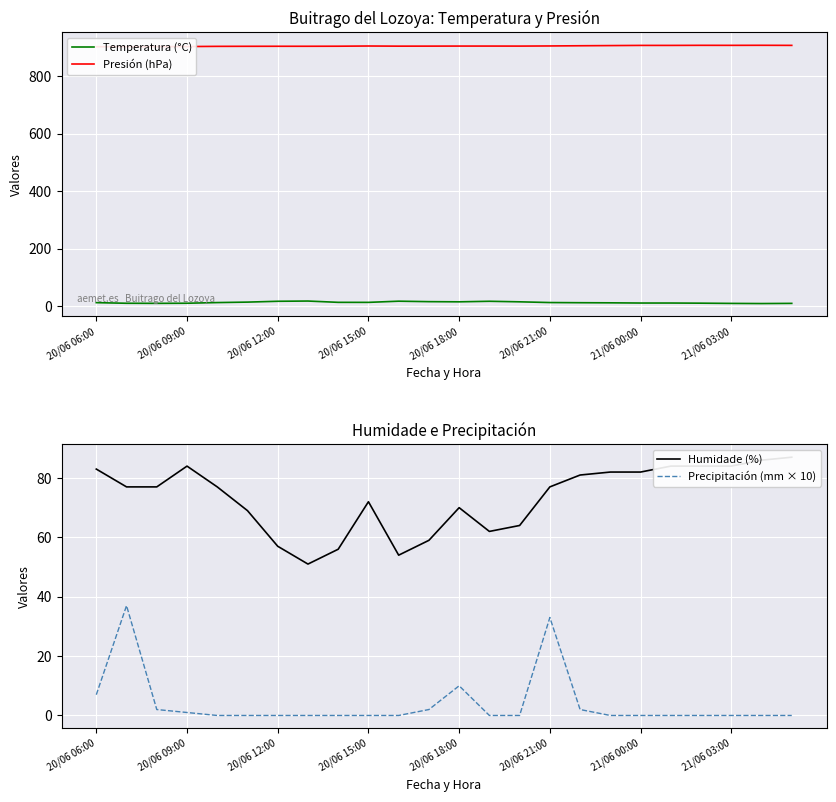

What is the maximum value shown in the chart?

906.7